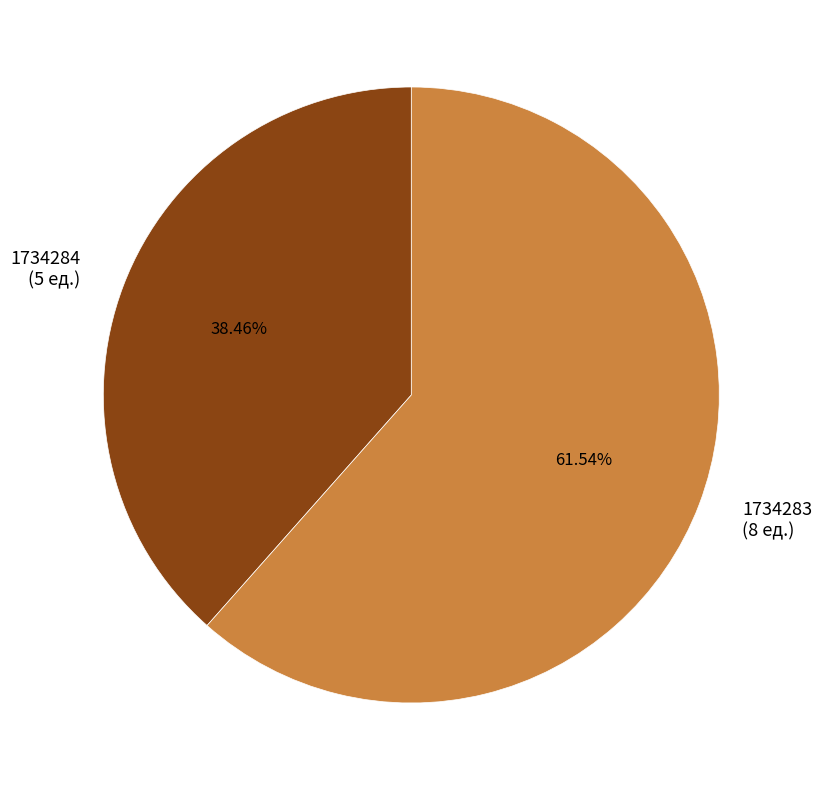

Approximately how many times larger is the value at 1734283 compared to 1734284?

1.6